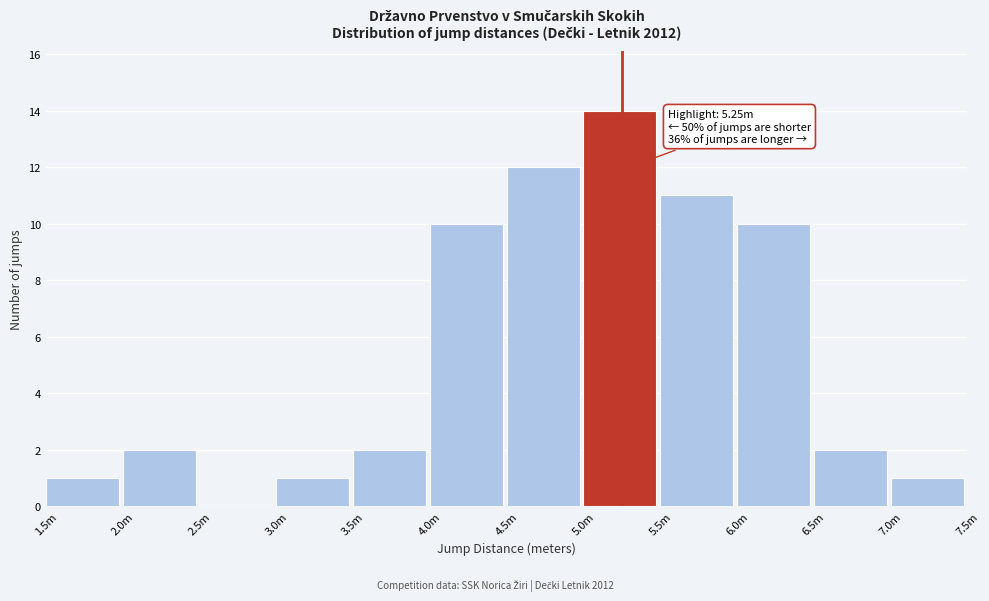

Reading left to right, list all the values displayed in this chart.

1.5m=1	2.0m=2	2.5m=0	3.0m=1	3.5m=2	4.0m=10	4.5m=12	5.0m=14	5.5m=11	6.0m=10	6.5m=2	7.0m=1